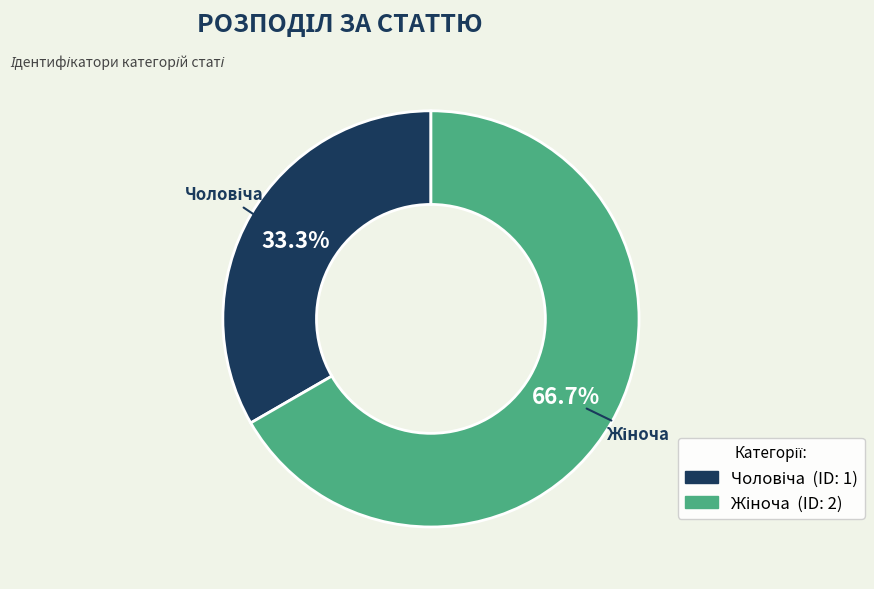

Does any single category account for the majority?

Yes